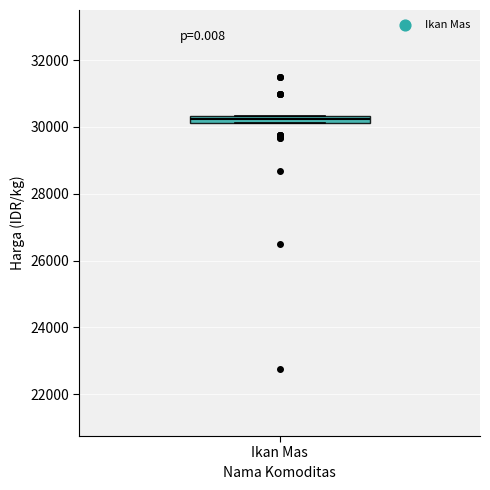

Where is the lower edge of the box for Ikan Mas on the y-axis? The values are not printed on the chart, so give them approximately, as read against the axis.

30200